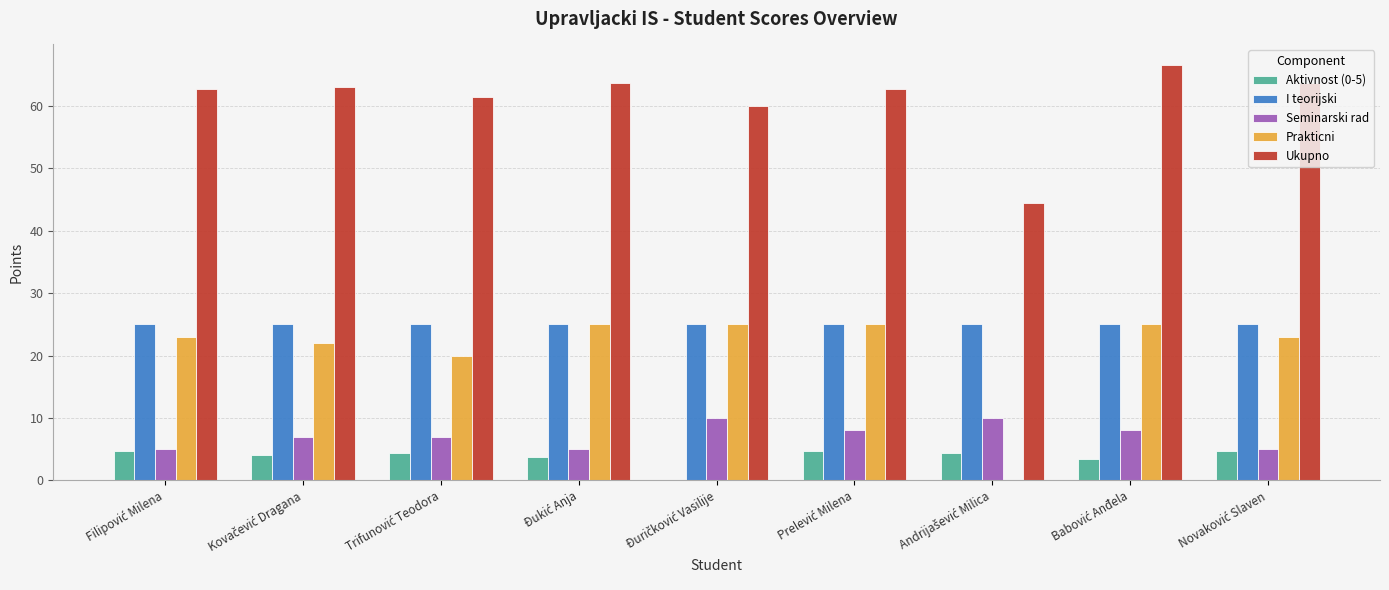

What are all the series names shown in the legend?

Aktivnost (0-5), I teorijski, Seminarski rad, Prakticni, Ukupno